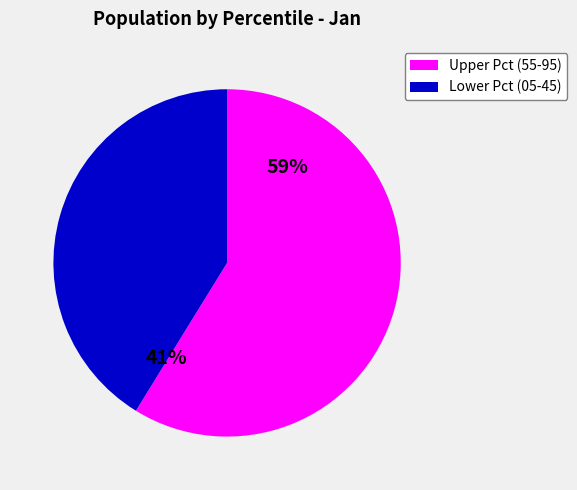

Rank the categories by value from highest to lowest.

Upper Pct (55-95), Lower Pct (05-45)